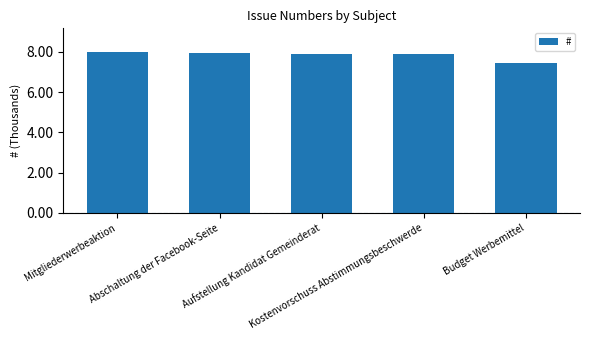

Reading left to right, extract all data points from this chart.

8.0	7.9	7.9	7.9	7.4